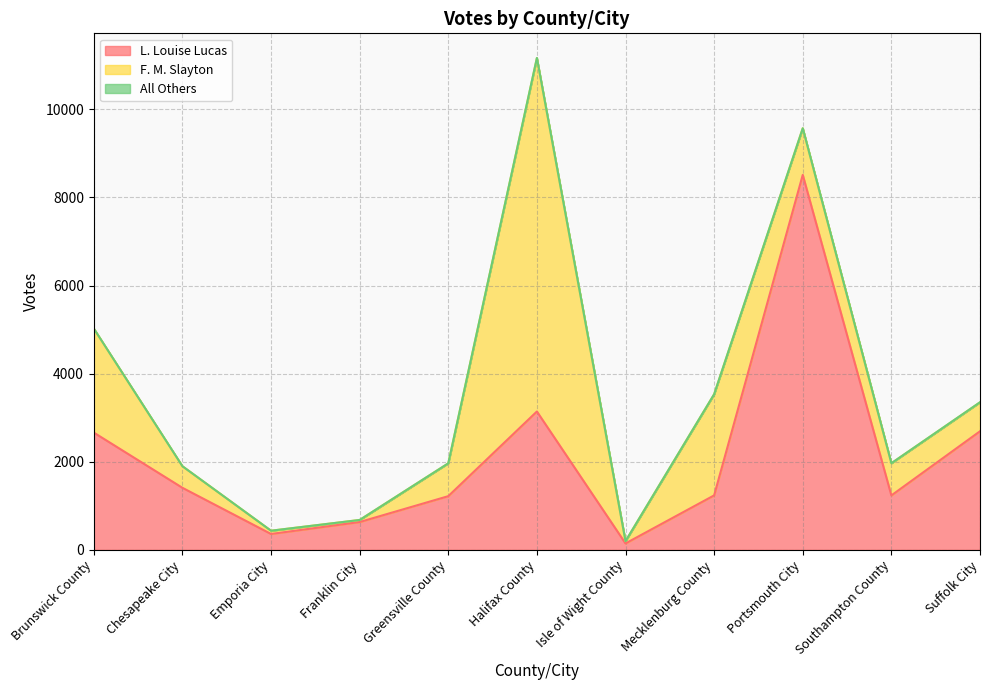

Reading left to right, extract all data points from this chart.

F. M. Slayton: Brunswick County=2362	Chesapeake City=490	Emporia City=74	Franklin City=47	Greensville County=746	Halifax County=8021	Isle of Wight County=52	Mecklenburg County=2296	Portsmouth City=1058	Southampton County=731	Suffolk City=657
L. Louise Lucas: Brunswick County=2662	Chesapeake City=1409	Emporia City=361	Franklin City=632	Greensville County=1219	Halifax County=3141	Isle of Wight County=146	Mecklenburg County=1237	Portsmouth City=8512	Southampton County=1236	Suffolk City=2692
All Others: Brunswick County=0	Chesapeake City=0	Emporia City=0	Franklin City=0	Greensville County=0	Halifax County=4	Isle of Wight County=0	Mecklenburg County=0	Portsmouth City=0	Southampton County=0	Suffolk City=2